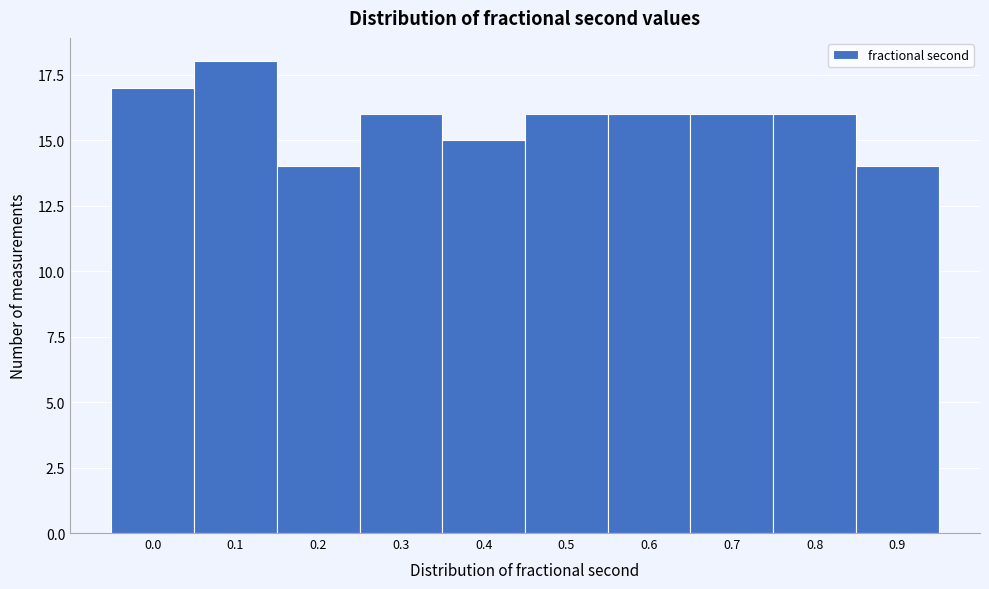

Reading left to right, list all the values displayed in this chart.

0.0=17	0.1=18	0.2=14	0.3=16	0.4=15	0.5=16	0.6=16	0.7=16	0.8=16	0.9=14